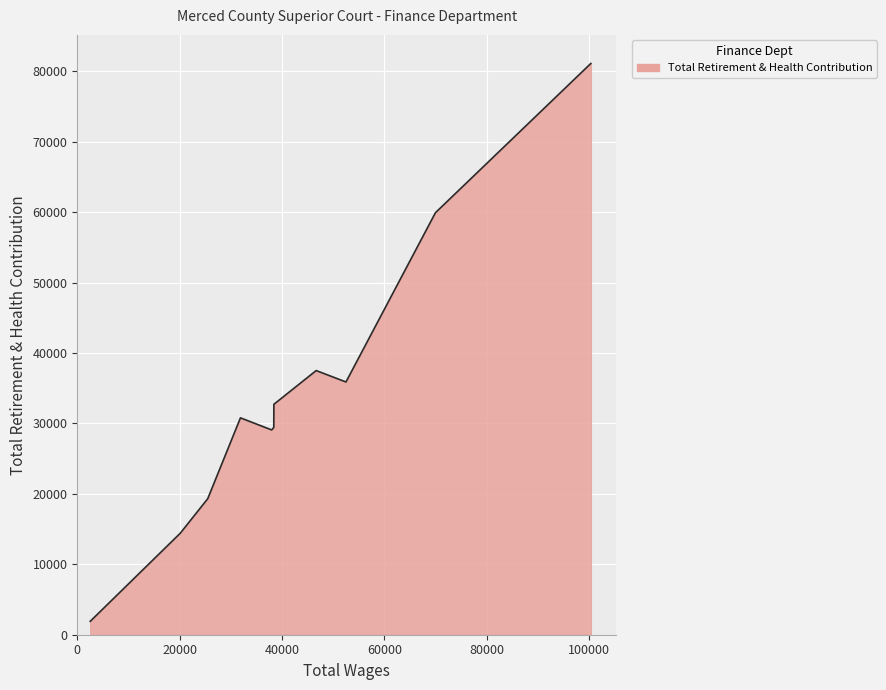

What is the sum of all values?

372172